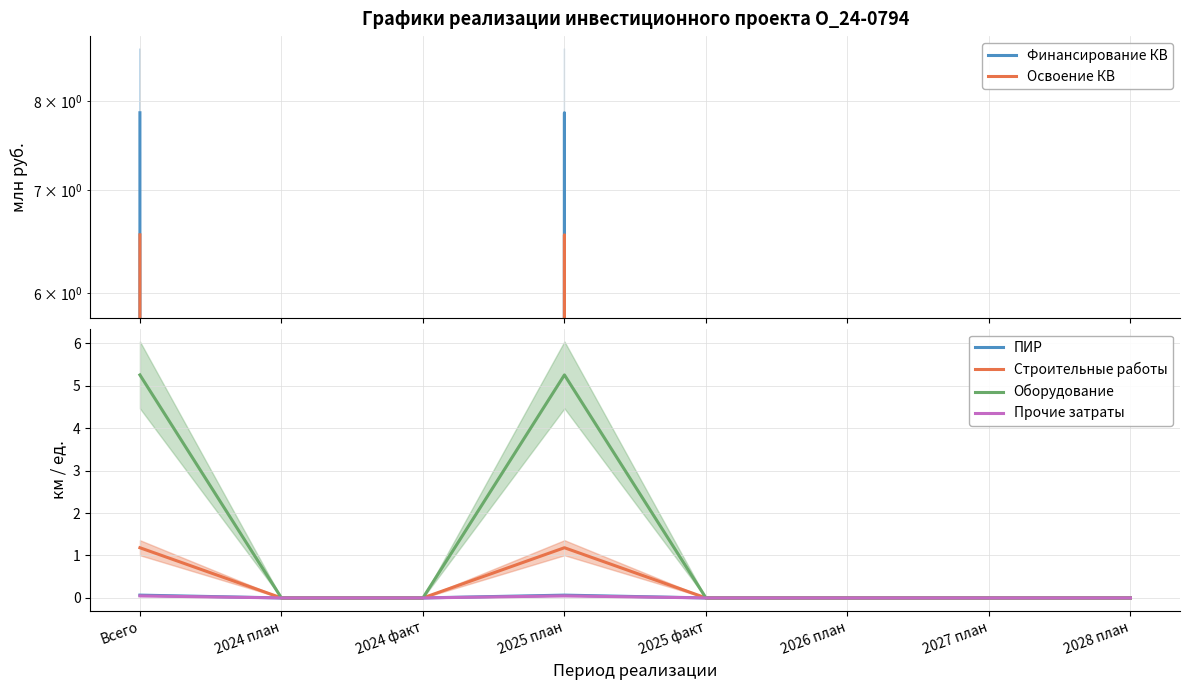

True or false: Финансирование КВ and Прочие затраты intersect in this chart.

False